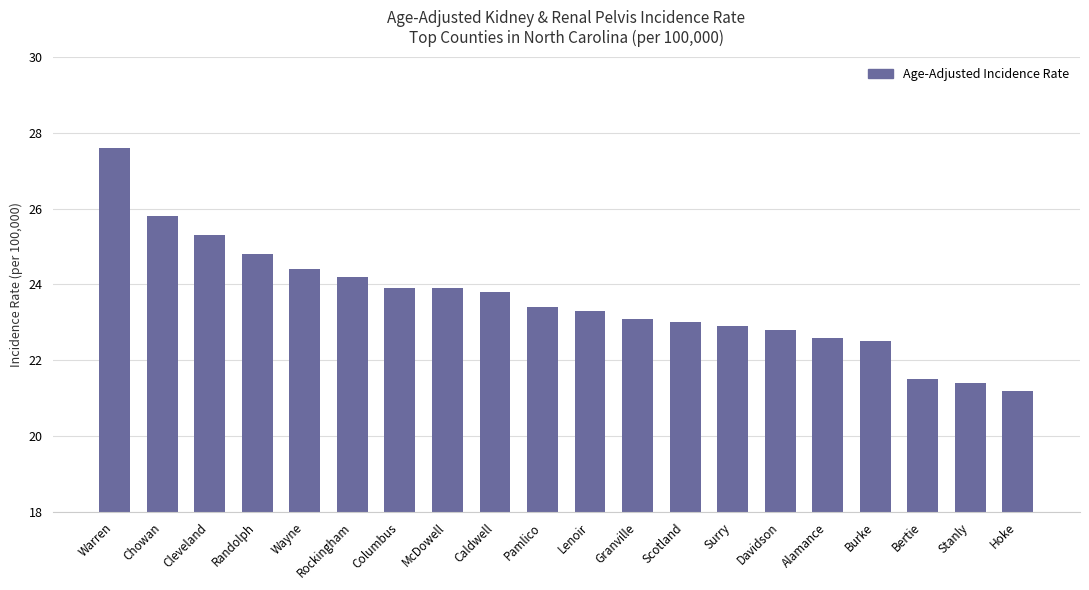

Reading right to left, transcribe all the data shown in this chart.

21.2	21.4	21.5	22.5	22.6	22.8	22.9	23.0	23.1	23.3	23.4	23.8	23.9	23.9	24.2	24.4	24.8	25.3	25.8	27.6